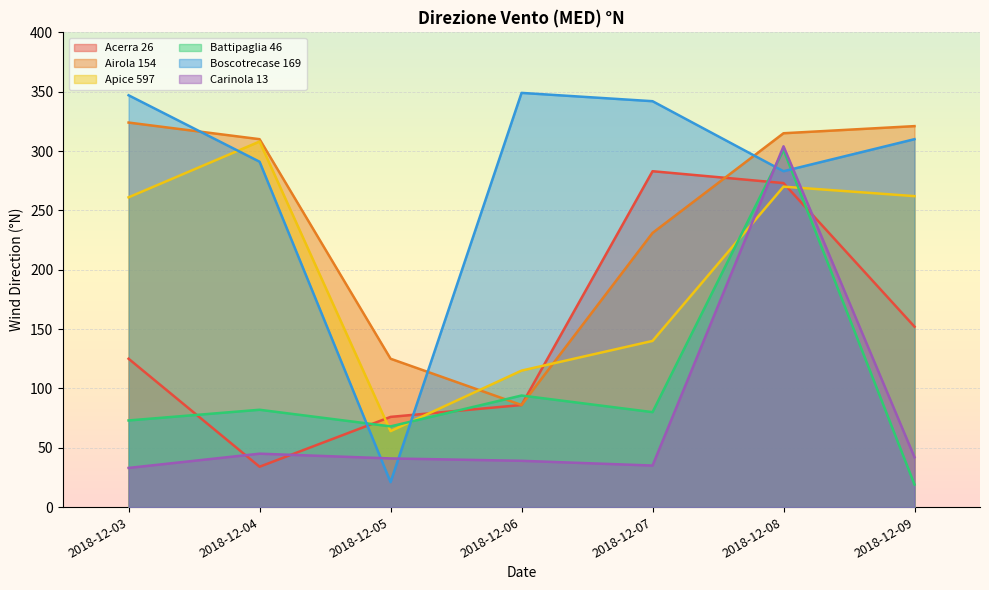

Where do Acerra 26 and Apice 597 first cross each other?

2018-12-04 and 2018-12-05